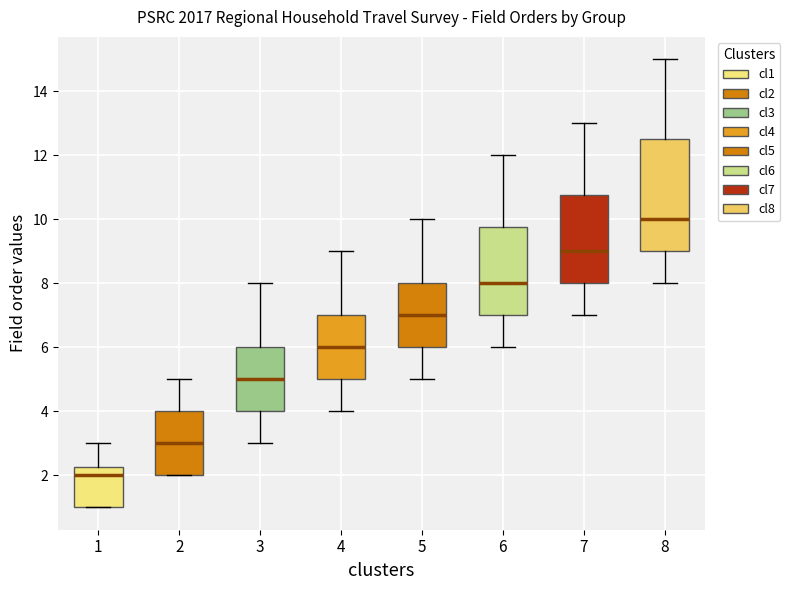

Where is the lower edge of the box at x = 1 on the y-axis? The values are not printed on the chart, so give them approximately, as read against the axis.

1.0